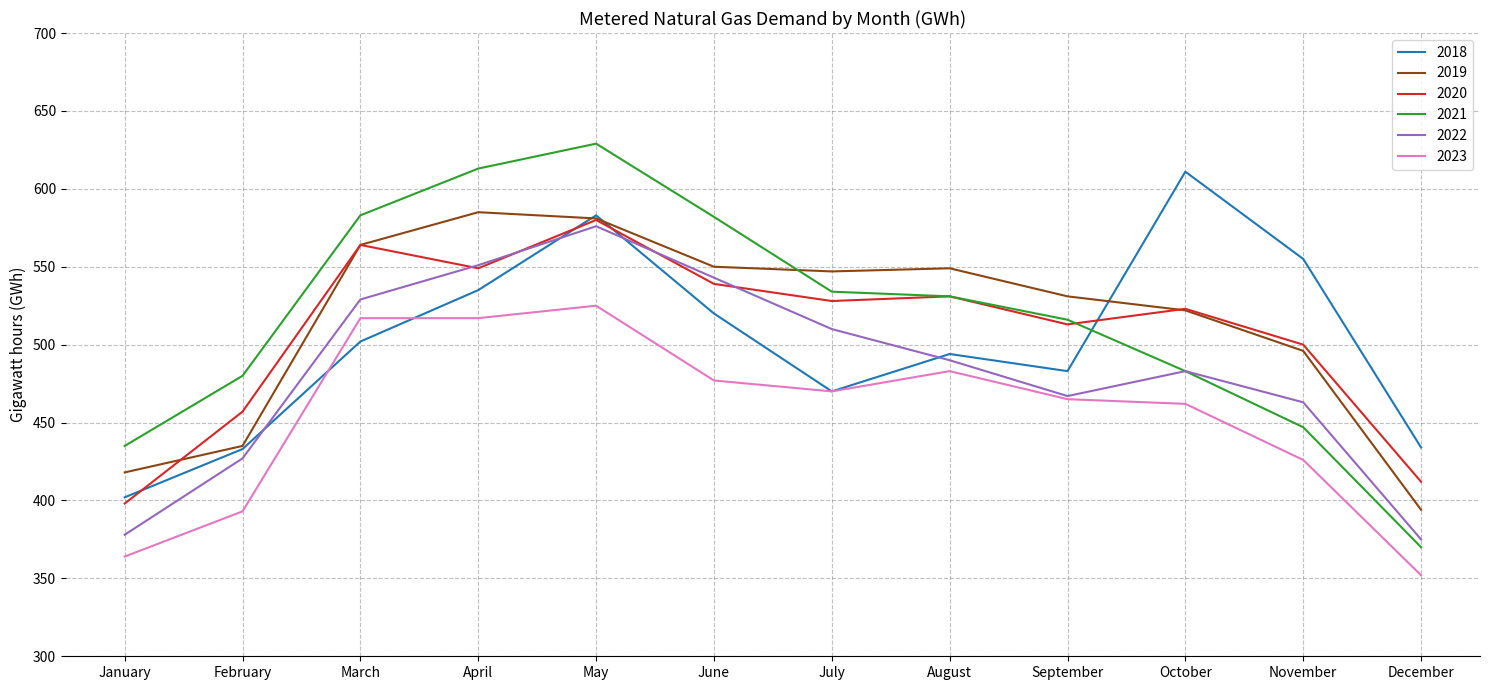

Is it true that 2021 equals 534 at July?

True